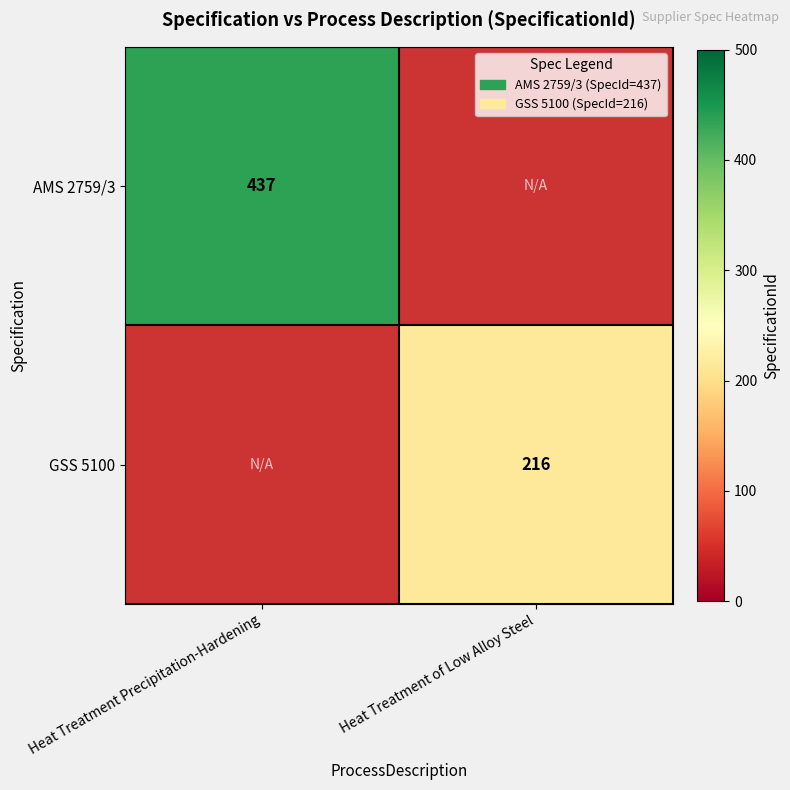

Is it true that AMS 2759/3 equals 174 at Heat Treatment Precipitation-Hardening?

False